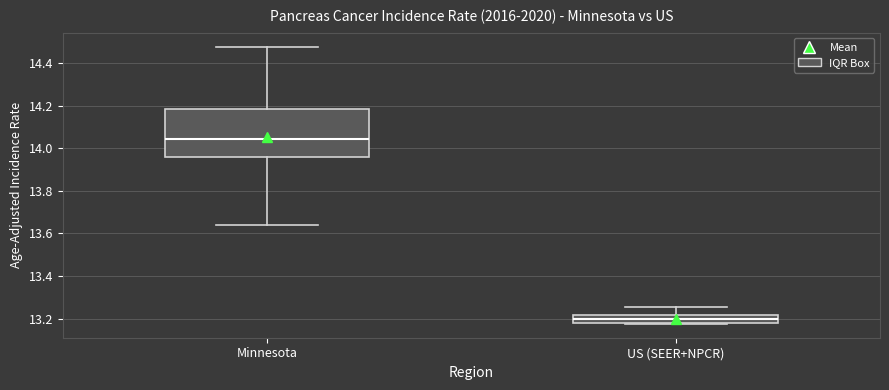

Reading left to right, transcribe this box plot: for each box, give where its median line is, the range the box spans, and where its two whiskers end, as read against the y-axis. The values are not printed on the chart, so give them approximately, as read against the axis.

Minnesota: median 14.04, box 13.96 to 14.18, whiskers 13.64 to 14.48
US (SEER+NPCR): median 13.20, box 13.18 to 13.22, whiskers 13.18 to 13.26